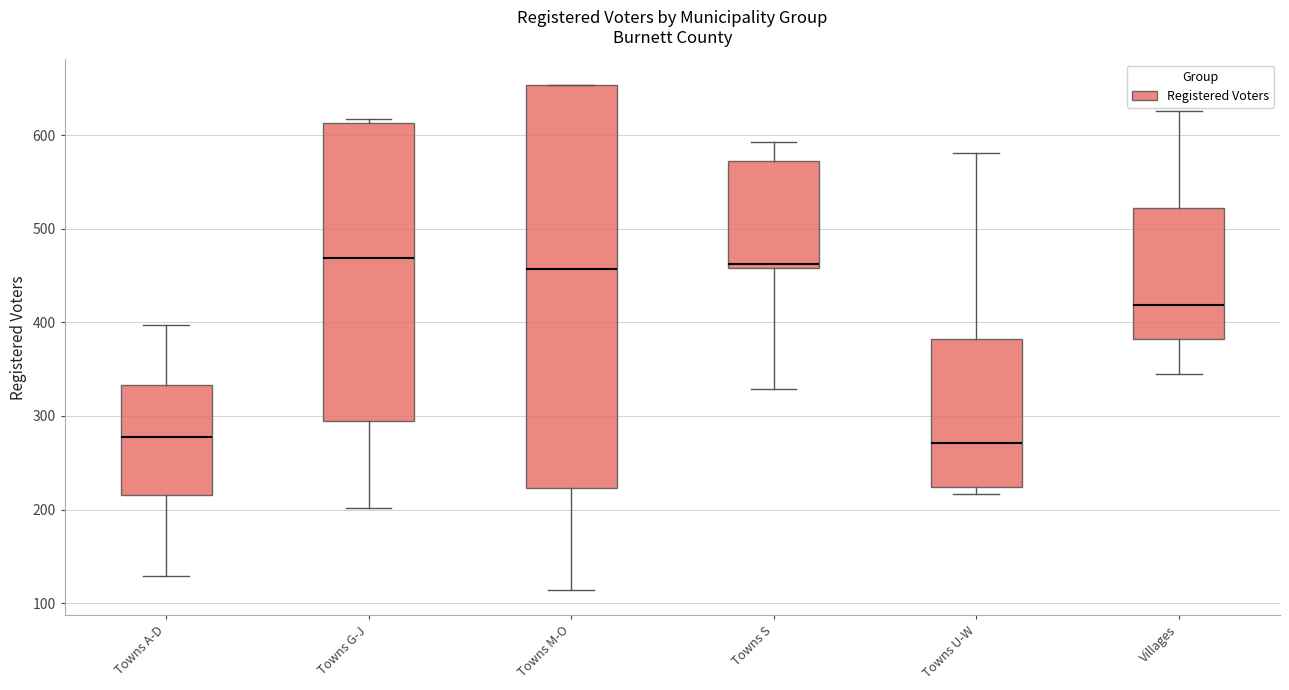

Where is the upper edge of the box for Towns U-W on the y-axis? The values are not printed on the chart, so give them approximately, as read against the axis.

380